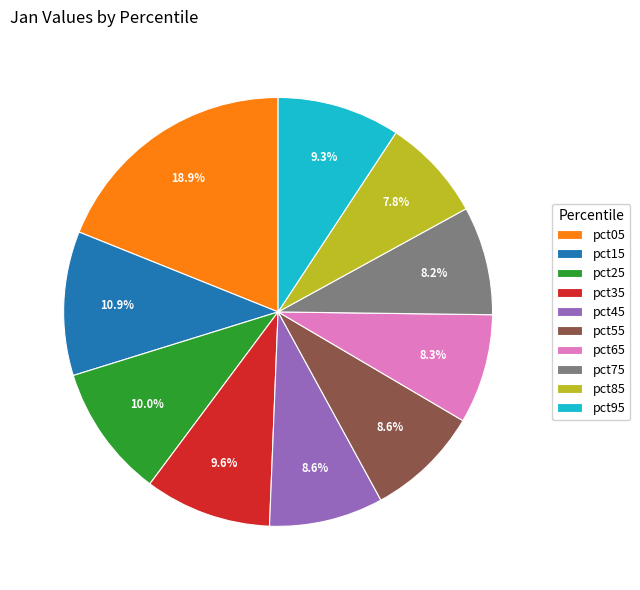

Which has a higher value, pct75 or pct25?

pct25